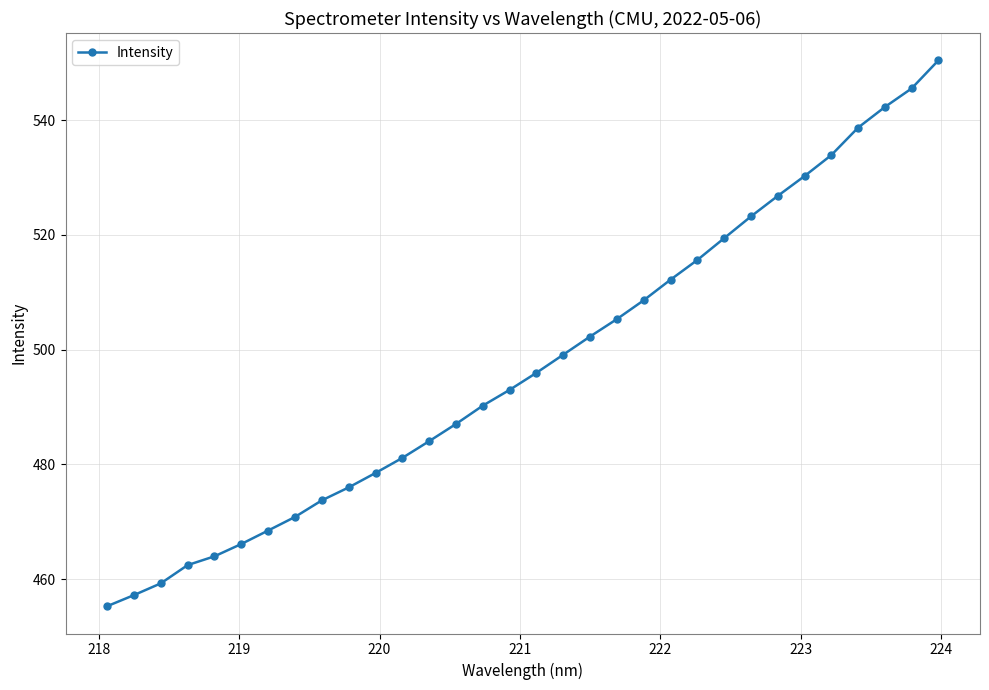

True or false: the data has more than 2 interior local peaks.

False